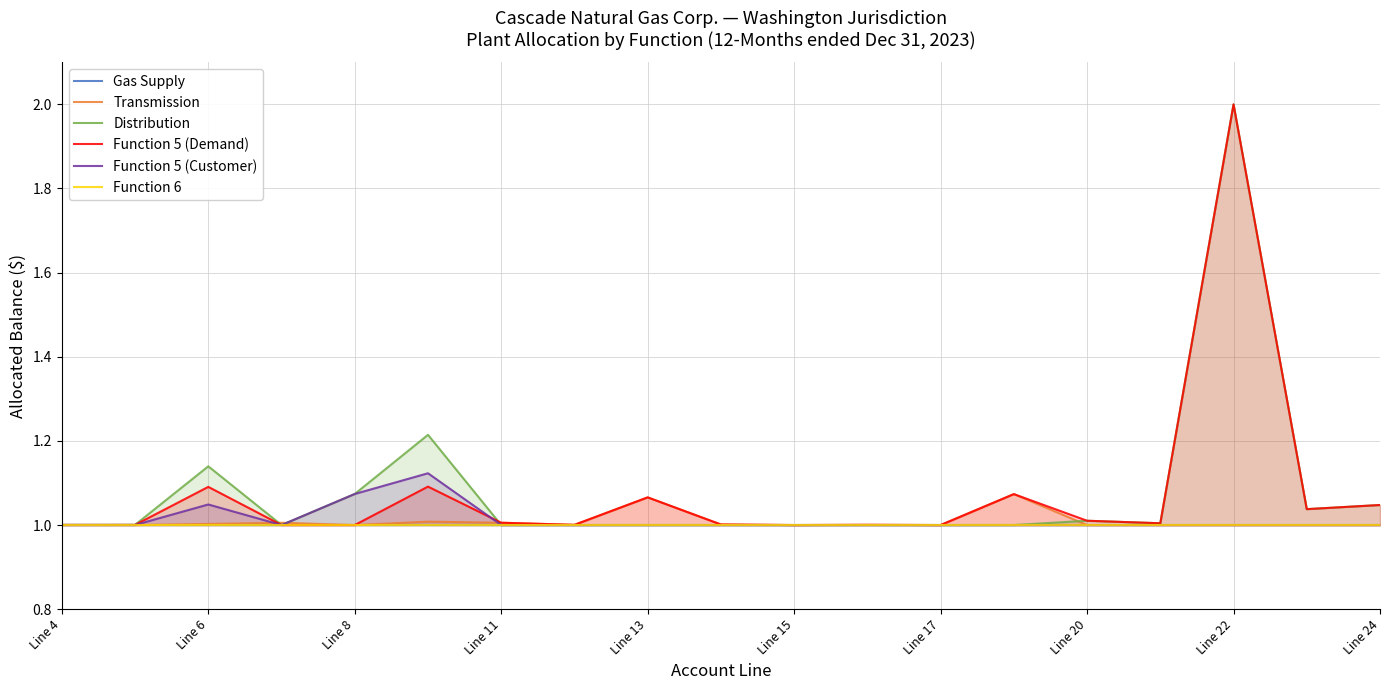

The Function 5 (Demand) series shows 0.4 at Line 8. True or false?

False